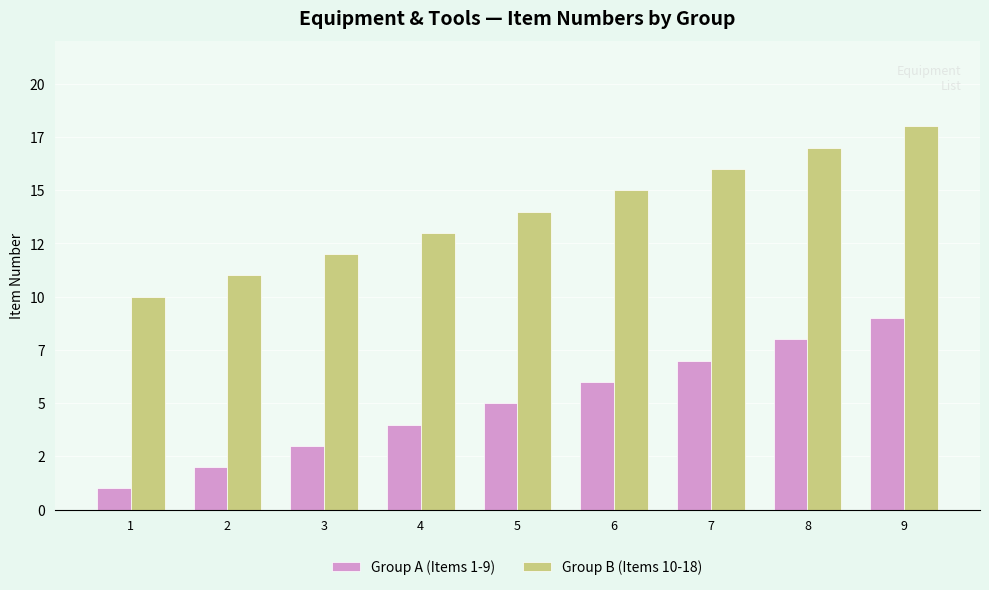

What is the difference between the Group B (Items 10-18) values at 3 and 9?

6